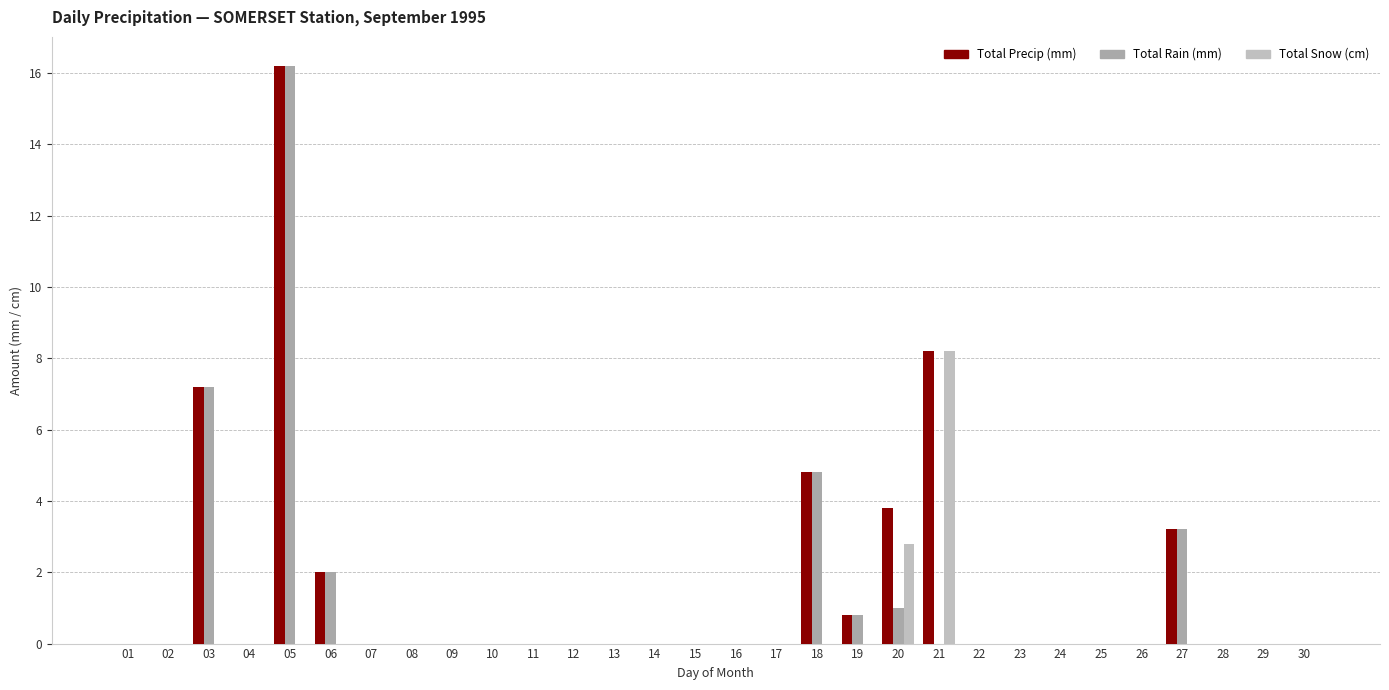

Which series has the widest spread of values?

Total Precip (mm)